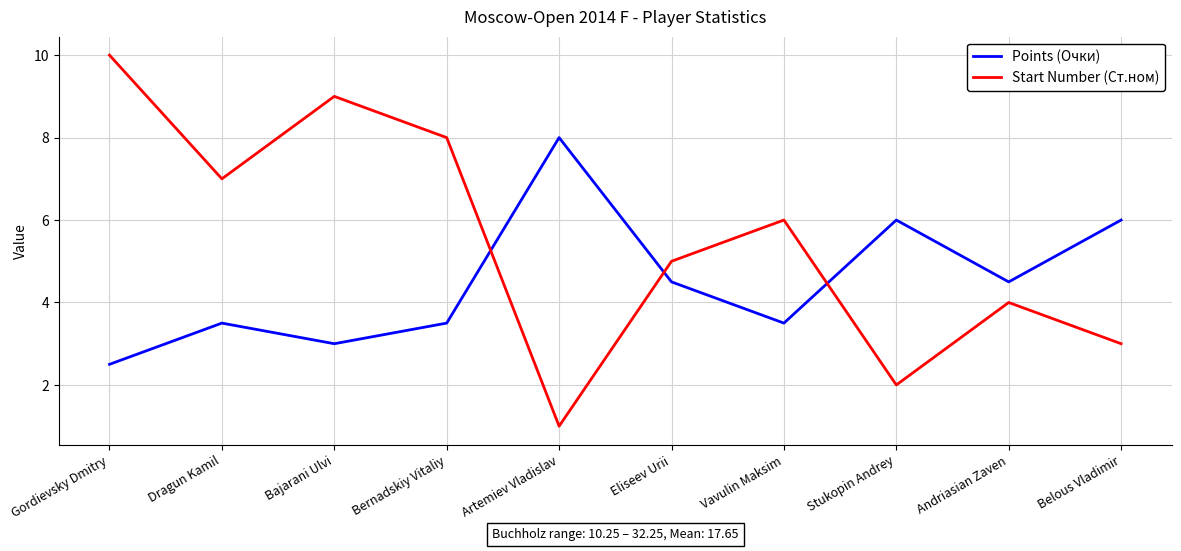

What is the minimum value shown in the chart?

1.0